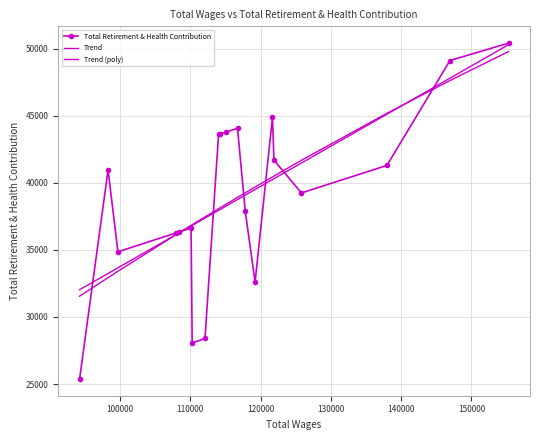

How many interior local valleys does the Total Retirement & Health Contribution series have?

4